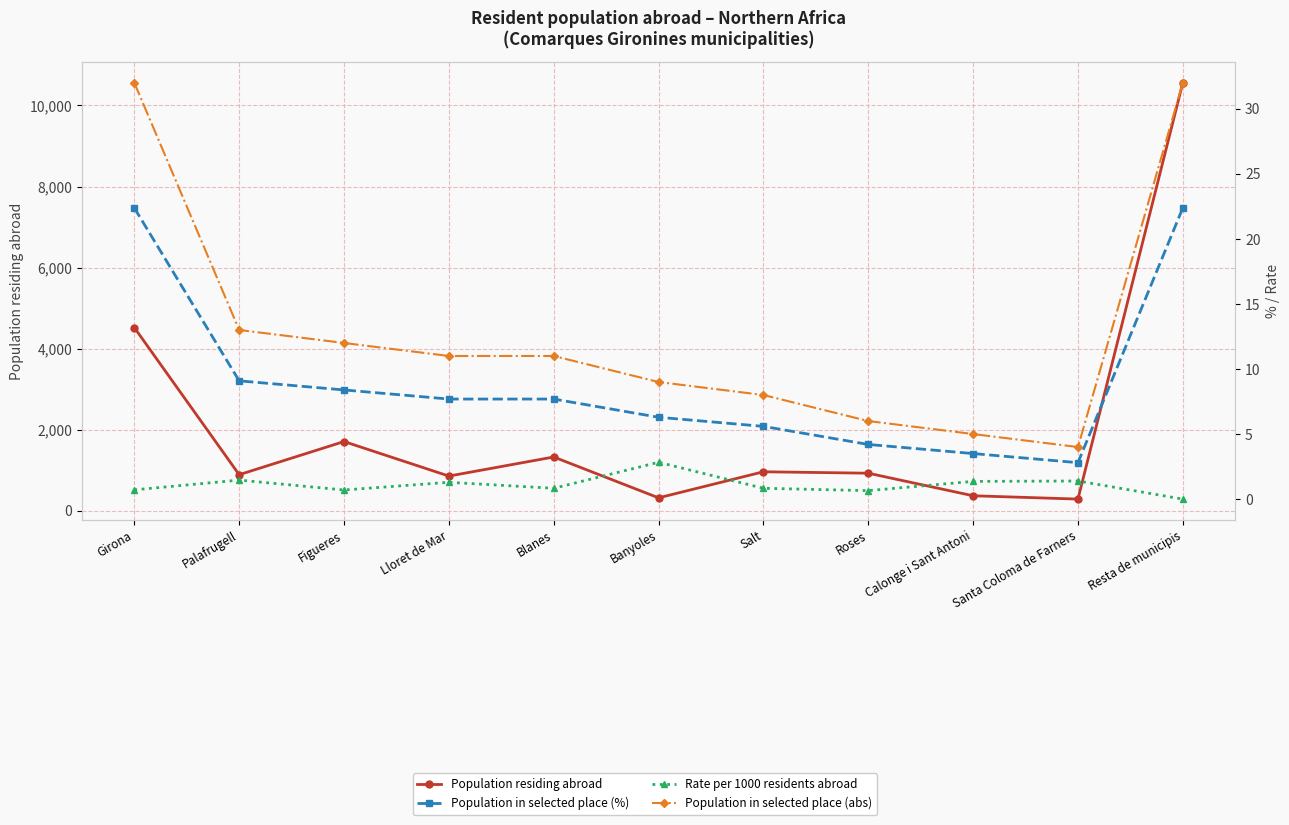

Which series changed the most between Girona and Figueres?

Population residing abroad